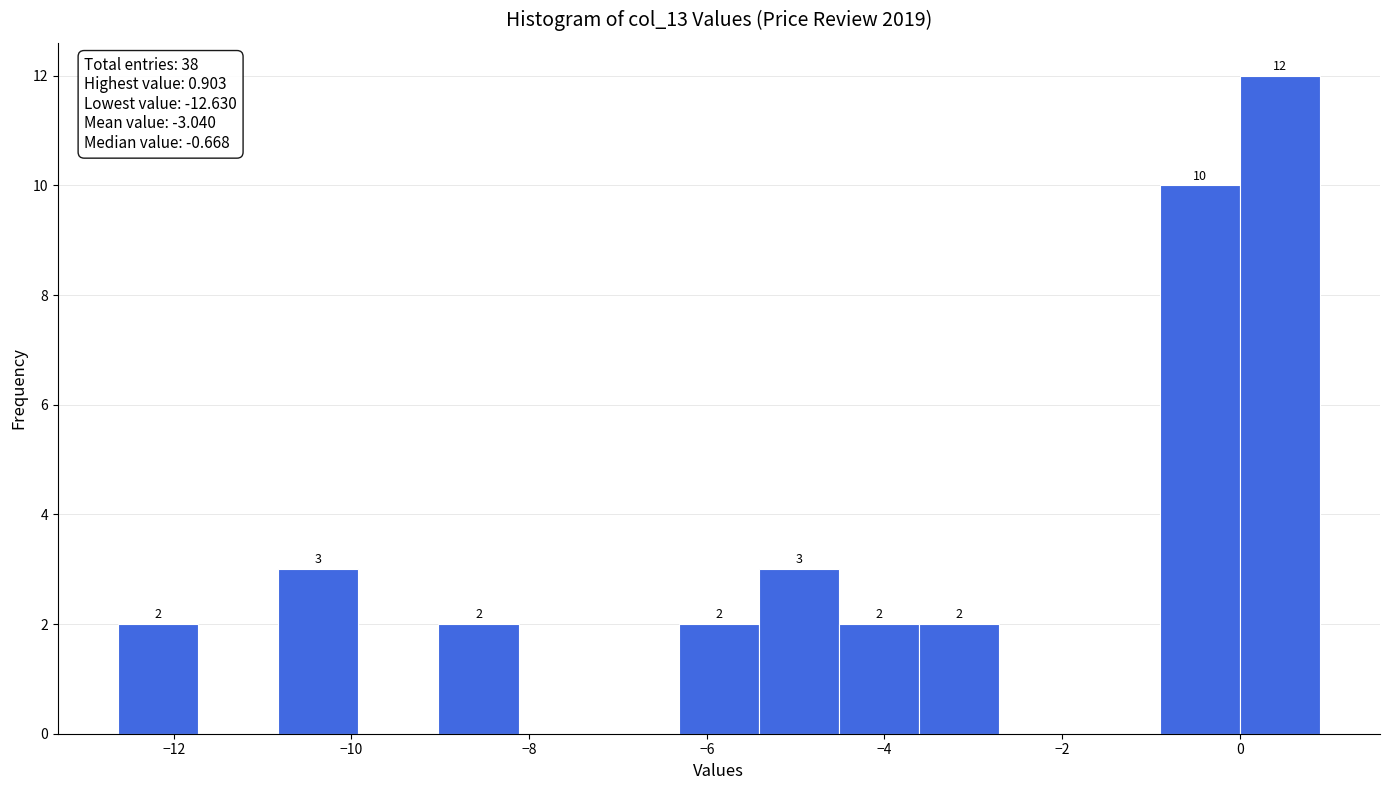

Which range on the x-axis has the tallest bar?

0.0 to 1.0